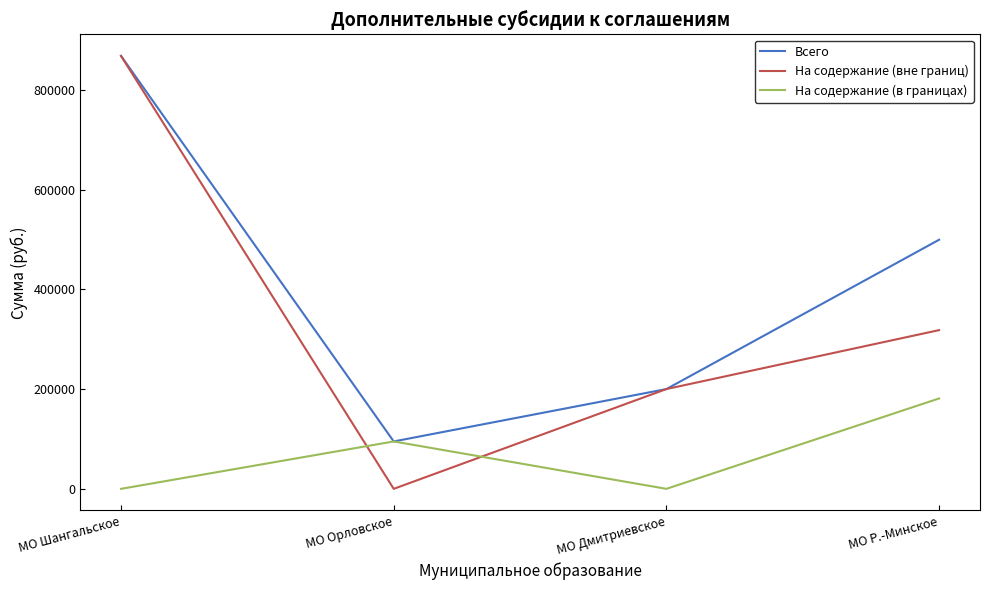

At which label is На содержание (в границах) closest to 90589?

МО Орловское